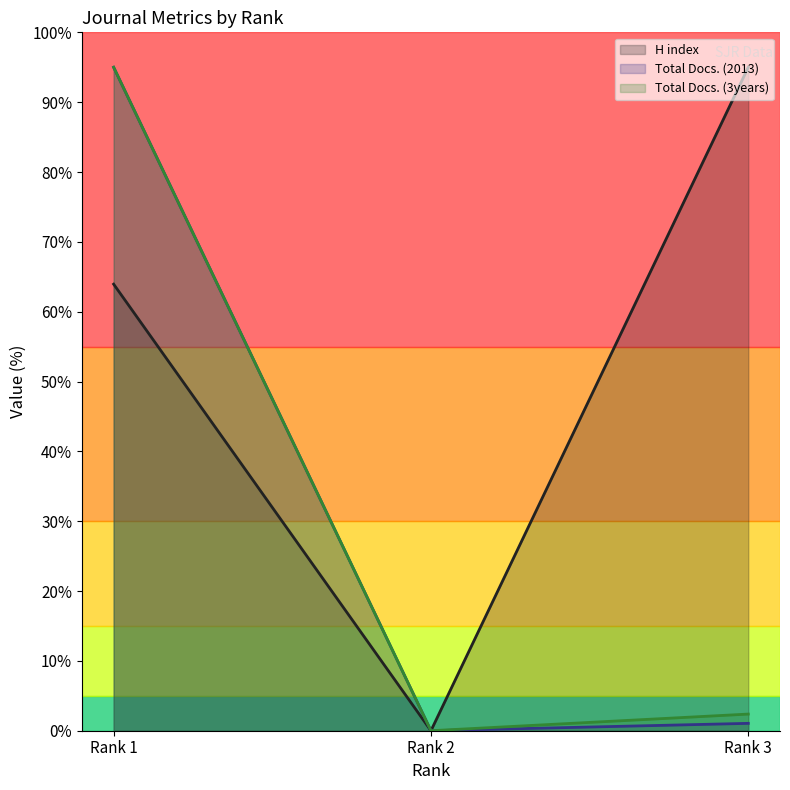

Between Rank 1 and Rank 3, which series saw the biggest shift?

Total Docs. (2013)